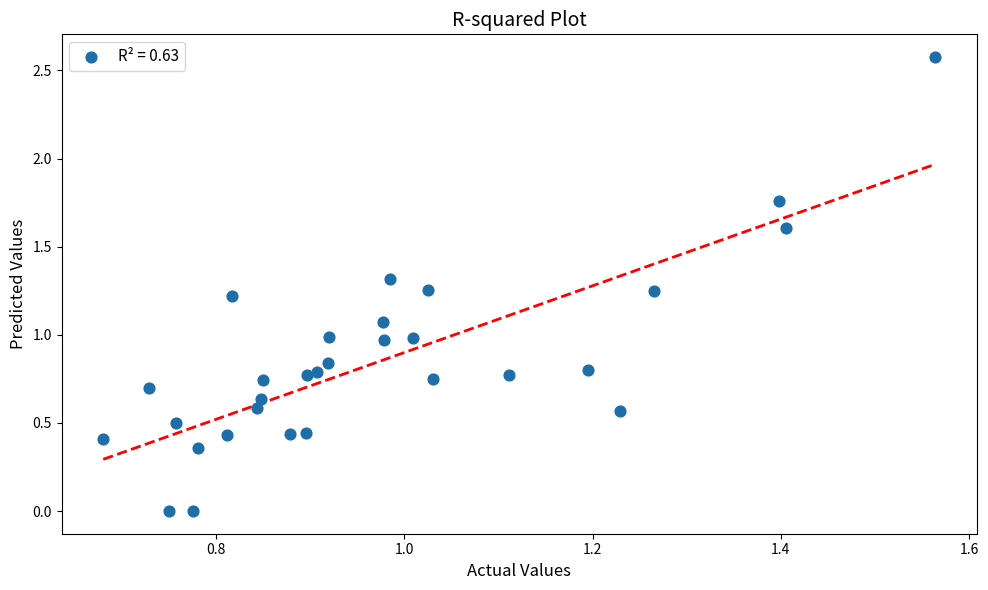

What is the range of X values (max minus min)?

0.9